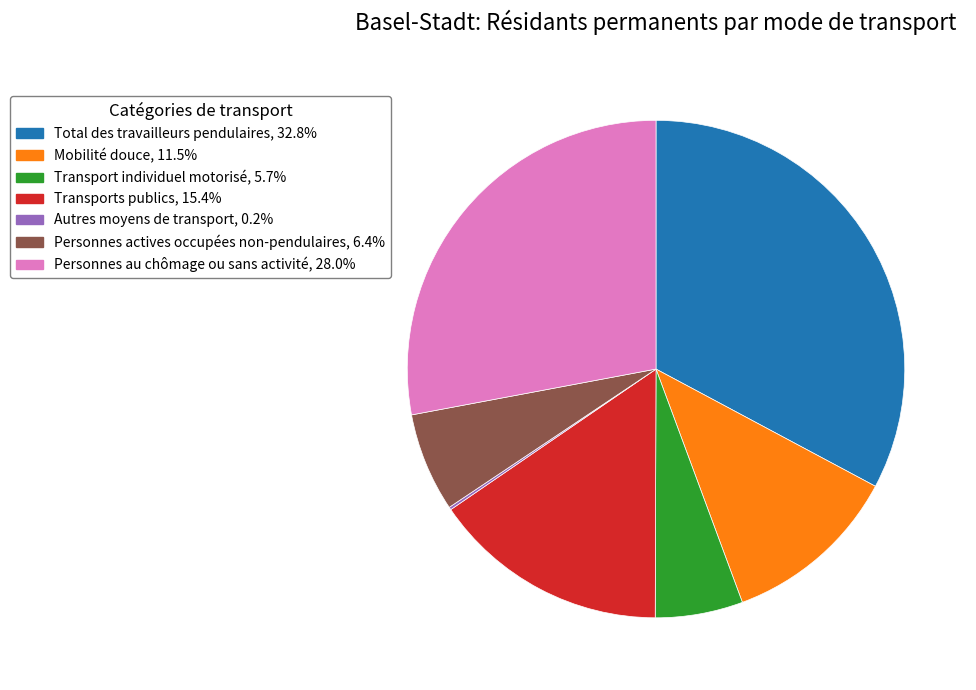

Which category has the biggest portion of the pie?

Total des travailleurs pendulaires